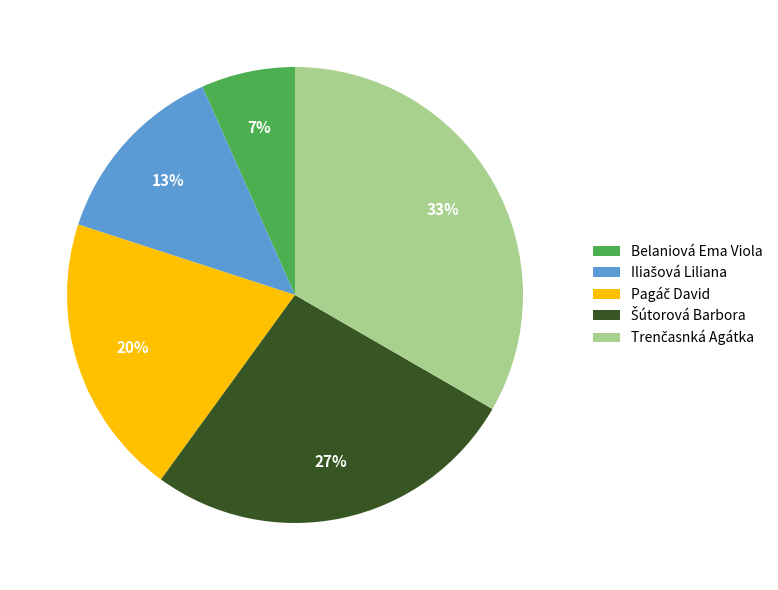

Is it true that Belaniová Ema Viola is 1% of the pie?

False